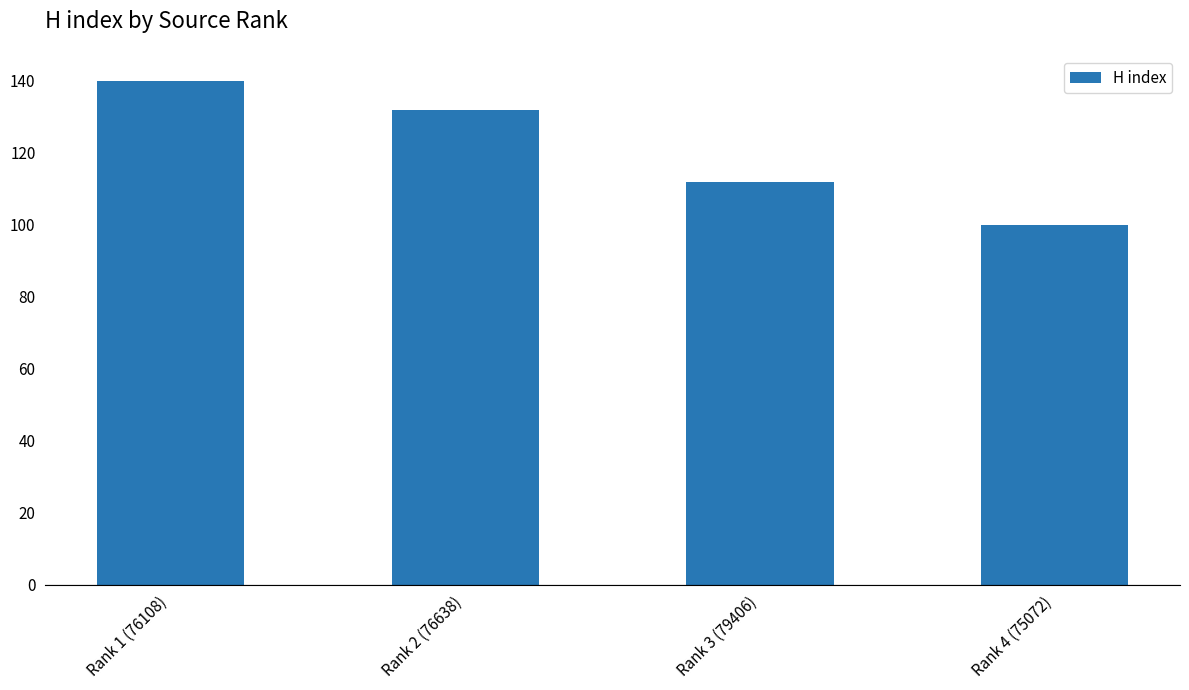

How many distinct data groups are displayed?

1